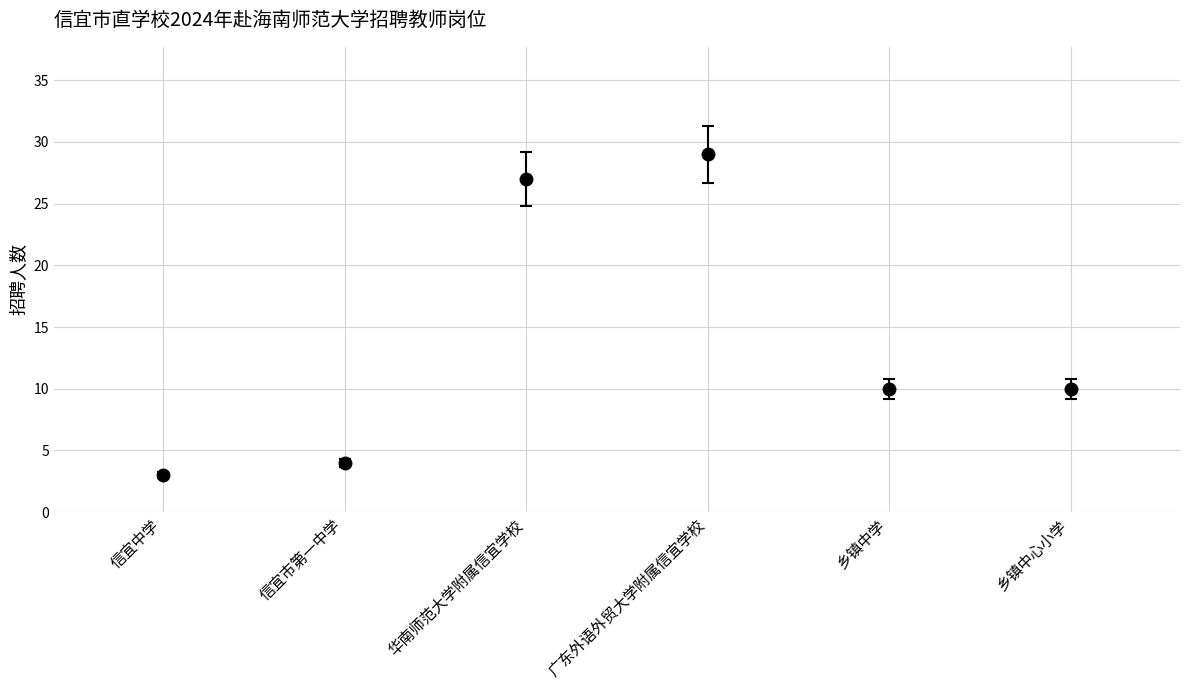

At which category does the chart reach its peak across all series?

广东外语外贸大学附属信宜学校